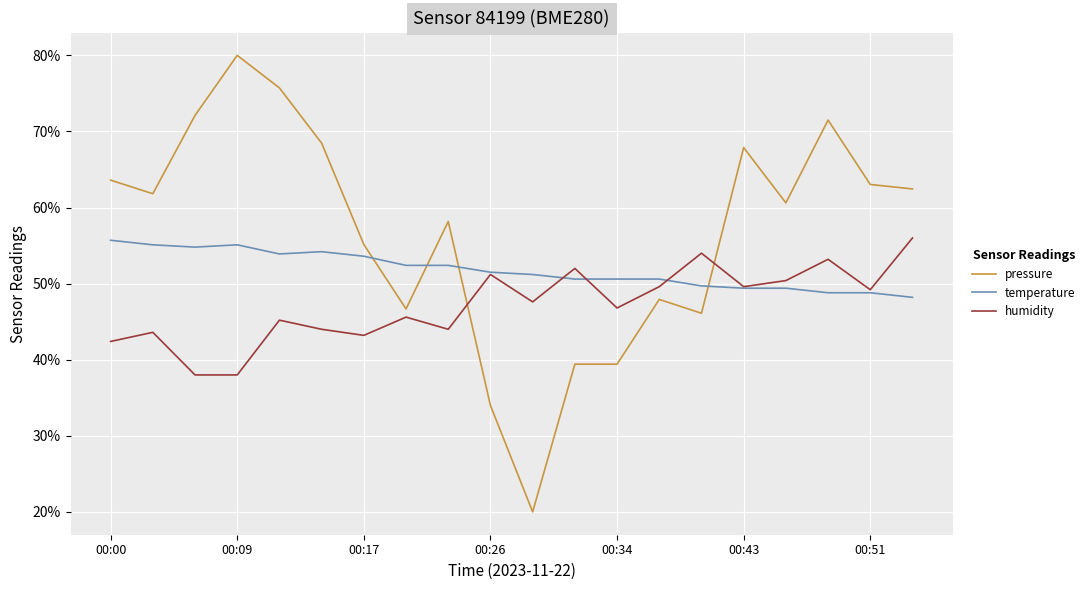

Reading left to right, what are all the values shown in this chart?

pressure: 63.6	61.8	72.1	80.0	75.7	68.5	55.1	46.7	58.2	34.0	20.0	39.4	39.4	47.9	46.1	67.9	60.6	71.5	63.0	62.4
temperature: 55.7	55.1	54.8	55.1	53.9	54.2	53.6	52.4	52.4	51.5	51.2	50.6	50.6	50.6	49.7	49.4	49.4	48.8	48.8	48.2
humidity: 42.4	43.6	38.0	38.0	45.2	44.0	43.2	45.6	44.0	51.2	47.6	52.0	46.8	49.6	54.0	49.6	50.4	53.2	49.2	56.0